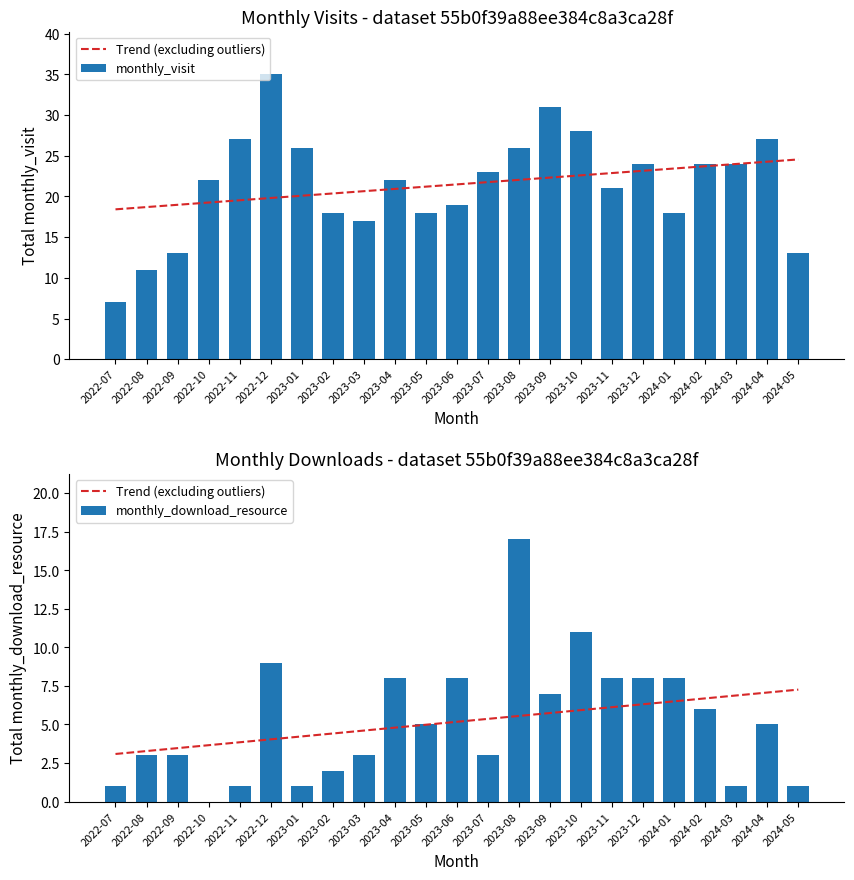

Reading left to right, what are all the values shown in this chart?

Trend (excluding outliers): 2022-07=3.1	2022-08=3.3	2022-09=3.5	2022-10=3.7	2022-11=3.8	2022-12=4.0	2023-01=4.2	2023-02=4.4	2023-03=4.6	2023-04=4.8	2023-05=5.0	2023-06=5.2	2023-07=5.4	2023-08=5.6	2023-09=5.7	2023-10=5.9	2023-11=6.1	2023-12=6.3	2024-01=6.5	2024-02=6.7	2024-03=6.9	2024-04=7.1	2024-05=7.3
monthly_visit: 2022-07=7.0	2022-08=11.0	2022-09=13.0	2022-10=22.0	2022-11=27.0	2022-12=35.0	2023-01=26.0	2023-02=18.0	2023-03=17.0	2023-04=22.0	2023-05=18.0	2023-06=19.0	2023-07=23.0	2023-08=26.0	2023-09=31.0	2023-10=28.0	2023-11=21.0	2023-12=24.0	2024-01=18.0	2024-02=24.0	2024-03=24.0	2024-04=27.0	2024-05=13.0
monthly_download_resource: 2022-07=1.0	2022-08=3.0	2022-09=3.0	2022-10=0.0	2022-11=1.0	2022-12=9.0	2023-01=1.0	2023-02=2.0	2023-03=3.0	2023-04=8.0	2023-05=5.0	2023-06=8.0	2023-07=3.0	2023-08=17.0	2023-09=7.0	2023-10=11.0	2023-11=8.0	2023-12=8.0	2024-01=8.0	2024-02=6.0	2024-03=1.0	2024-04=5.0	2024-05=1.0